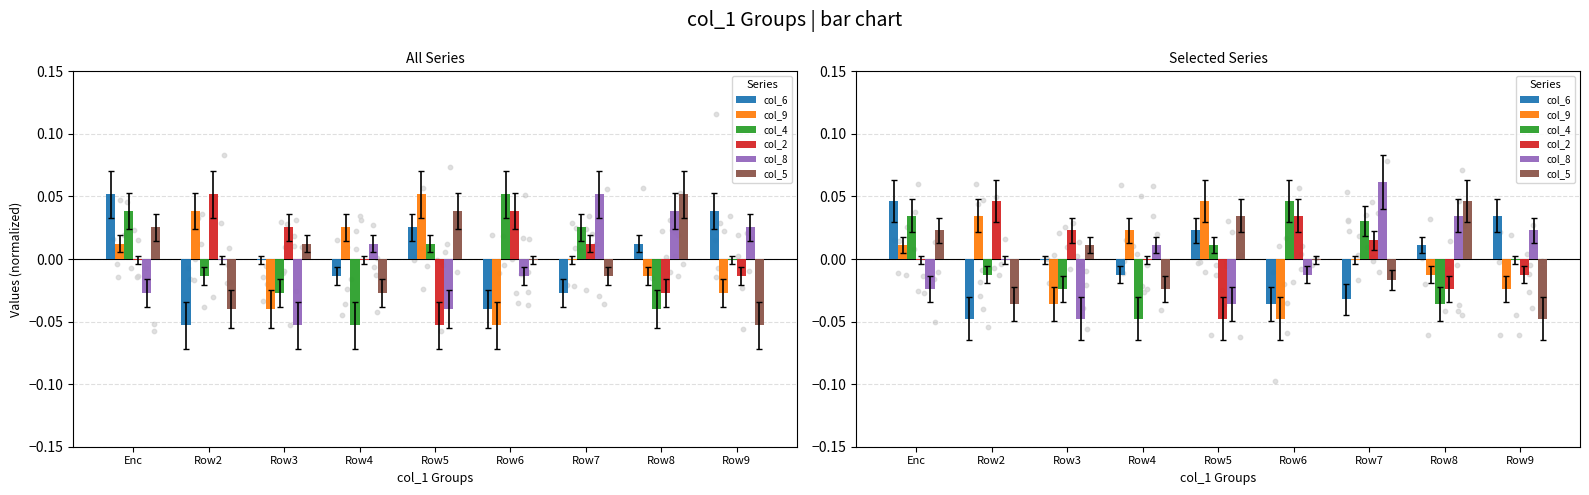

What are all the series names shown in the legend?

col_6, col_9, col_4, col_2, col_8, col_5